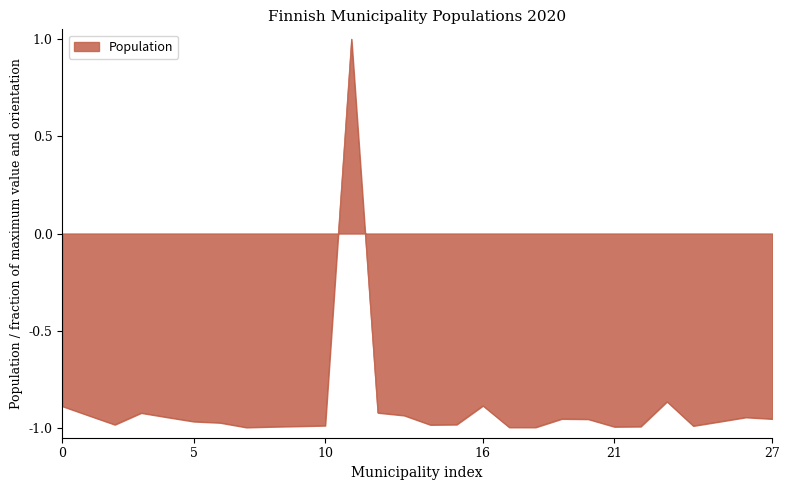

What is the greatest value displayed?

1.0